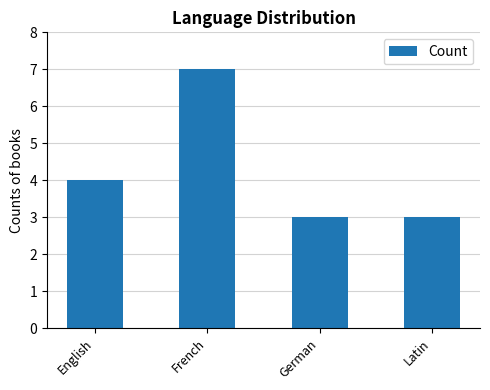

What is the label of the 1st bar from the right?

Latin